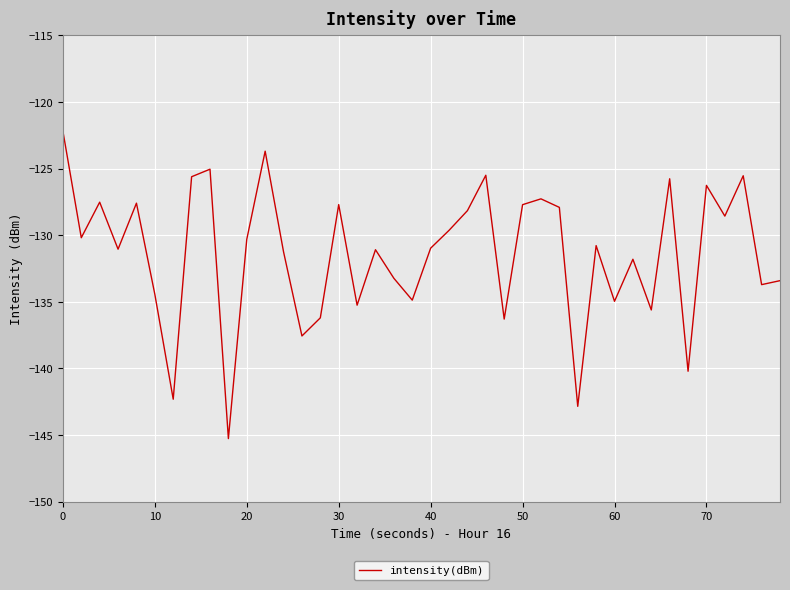

What is the greatest value displayed?

-122.2